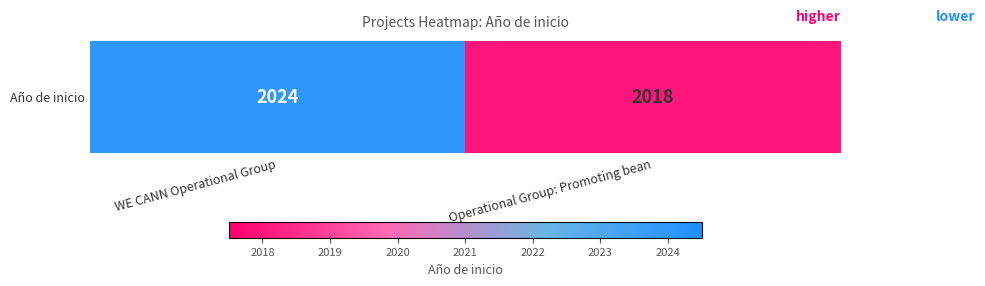

What is the approximate value at Operational Group: Promoting bean?

2018